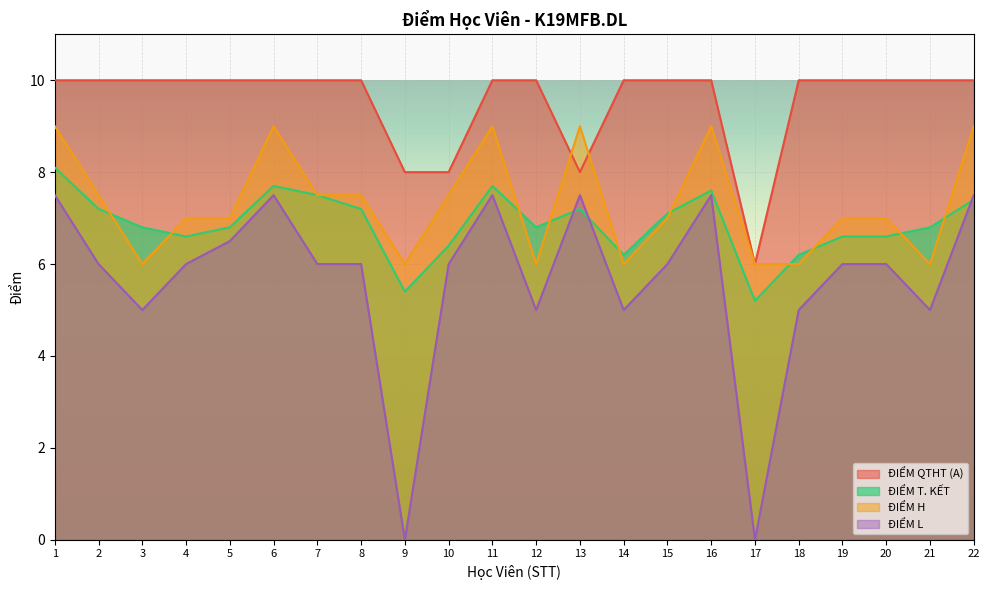

How many data points in ĐIỂM L are above 6?

7